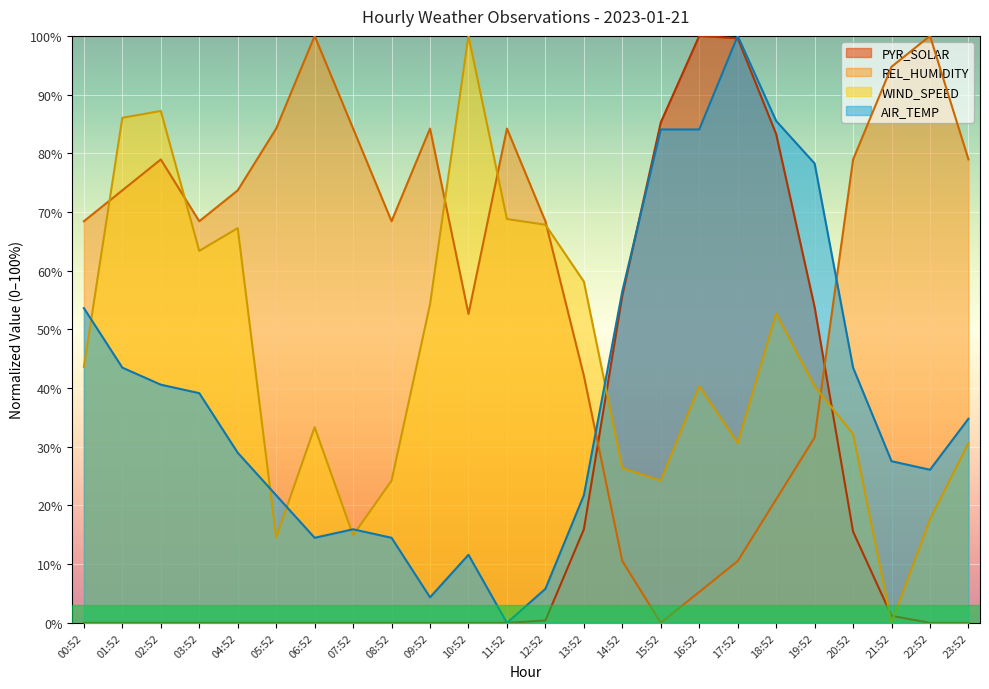

Read the REL_HUMIDITY value at 19:52.

31.6